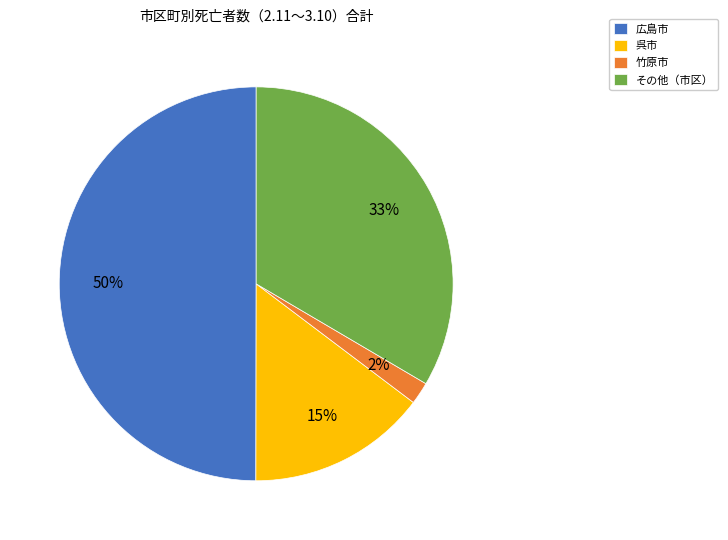

Between 広島市 and その他（市区）, which is larger?

広島市